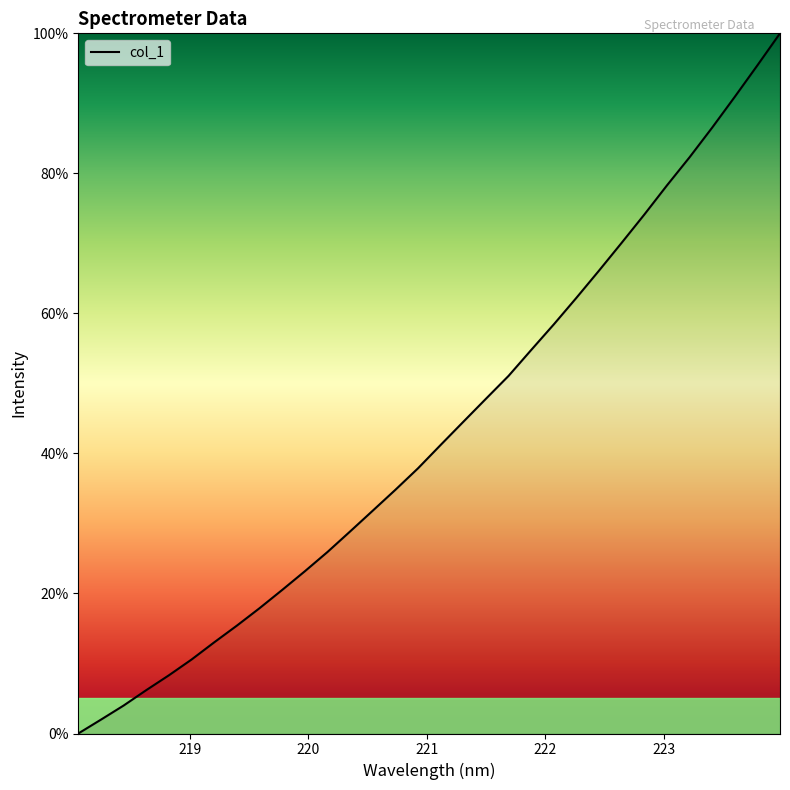

What is the maximum value shown in the chart?

100.0